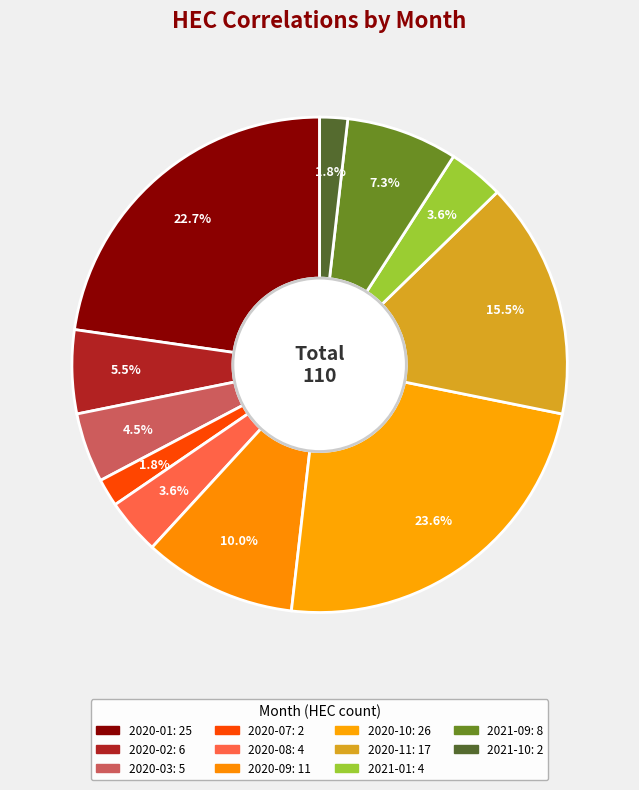

To the nearest percent, what is the combined percentage of 2020-10 and 2021-10?

25%